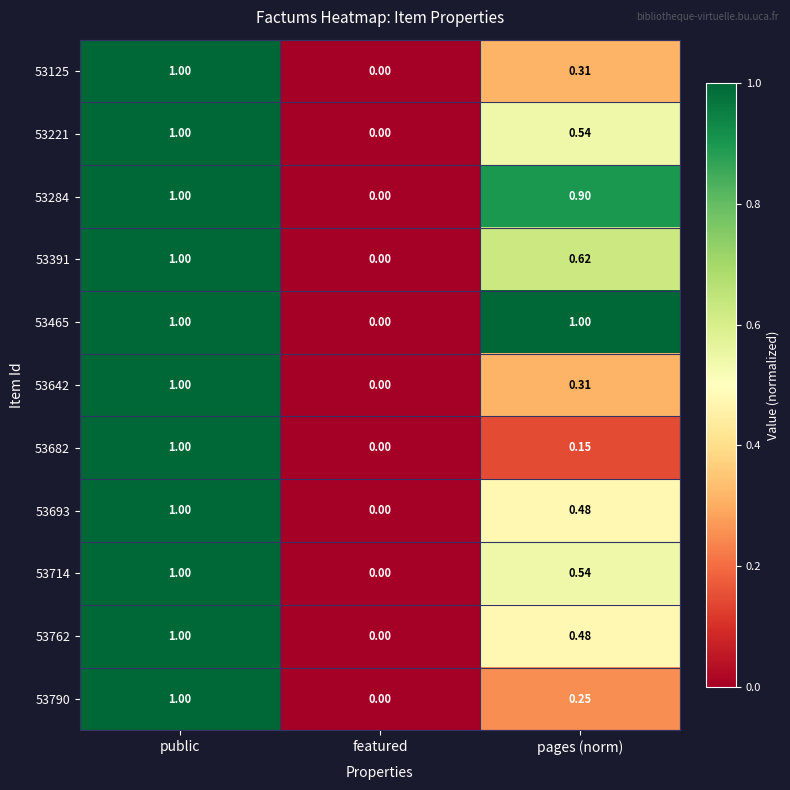

At which label does 53642 reach its peak?

public